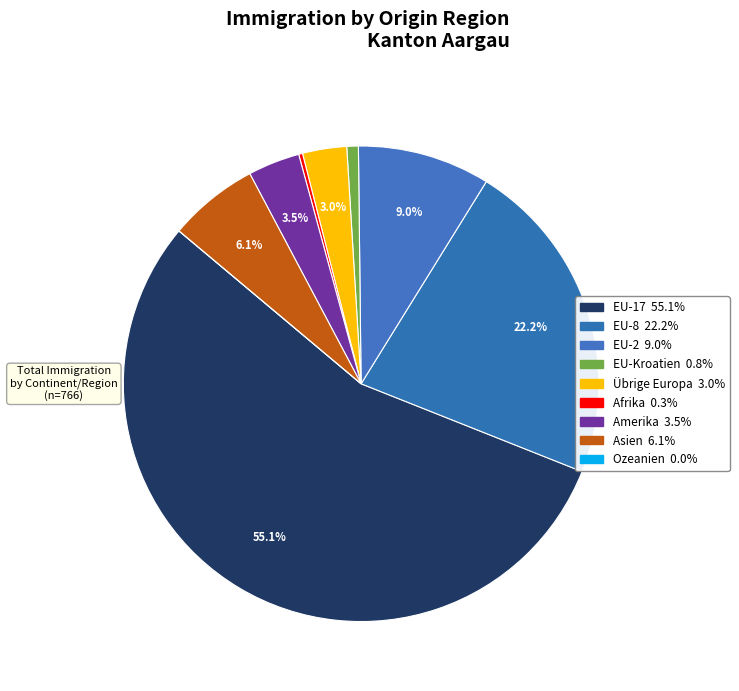

Rank the categories by value from lowest to highest.

Ozeanien, Afrika, EU-Kroatien, Übrige Europa, Amerika, Asien, EU-2, EU-8, EU-17